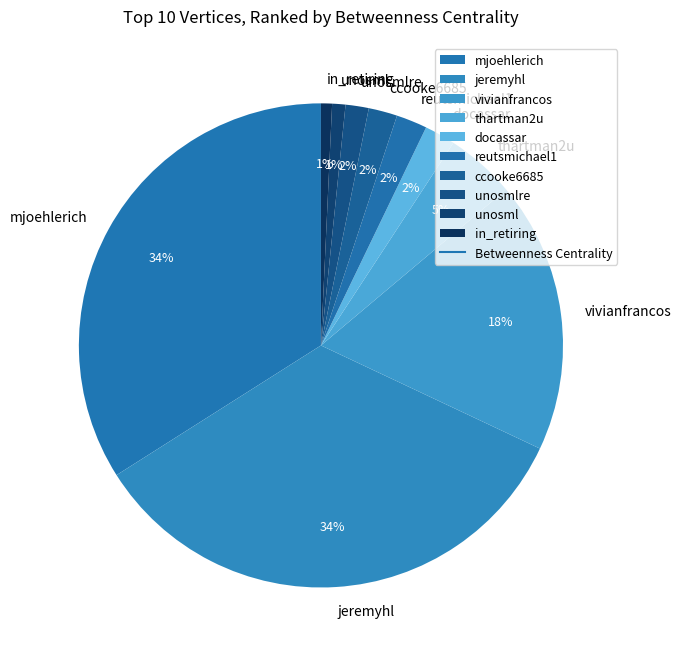

Is the sum of reutsmichael1 and unosml greater than half?

No